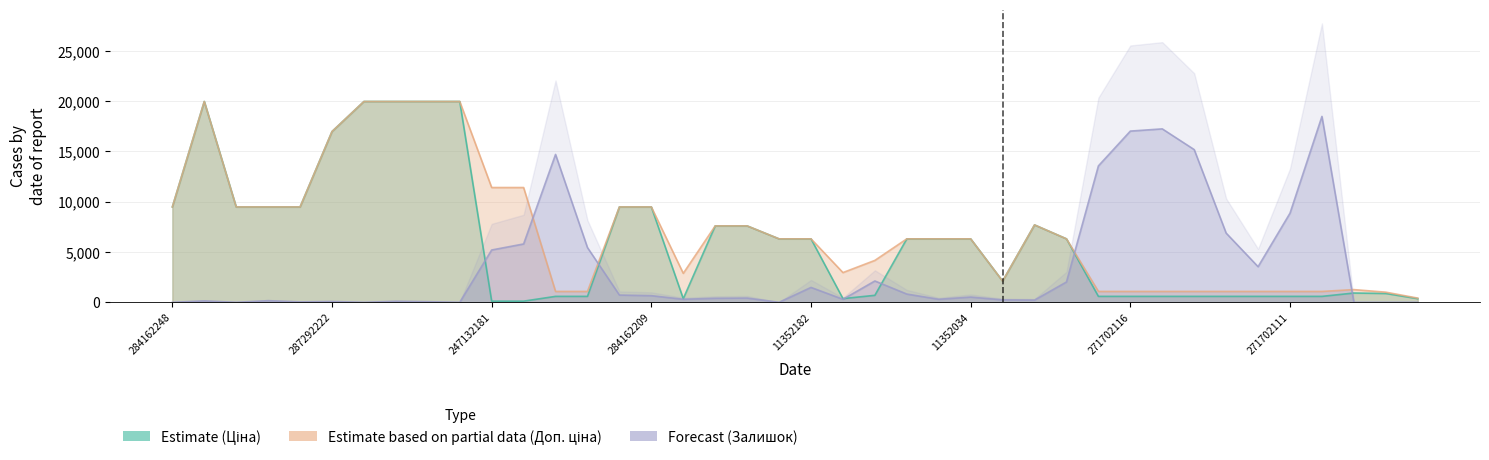

What is the average value of the Залишок series?

3575.0